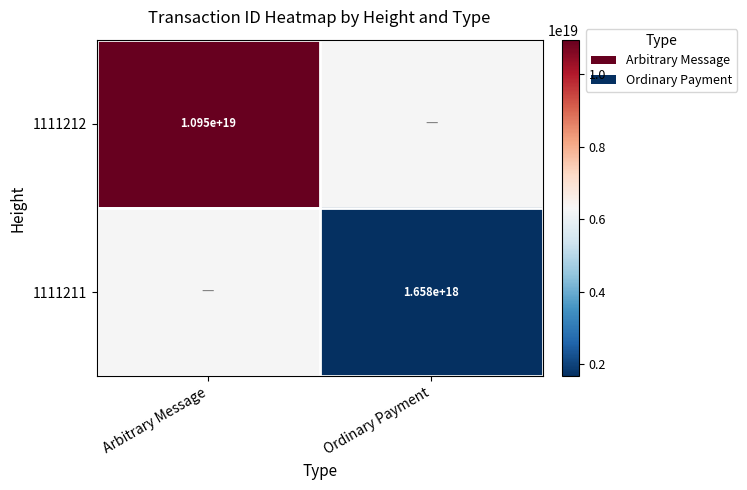

What is the greatest value displayed?

10953347483425540096.0